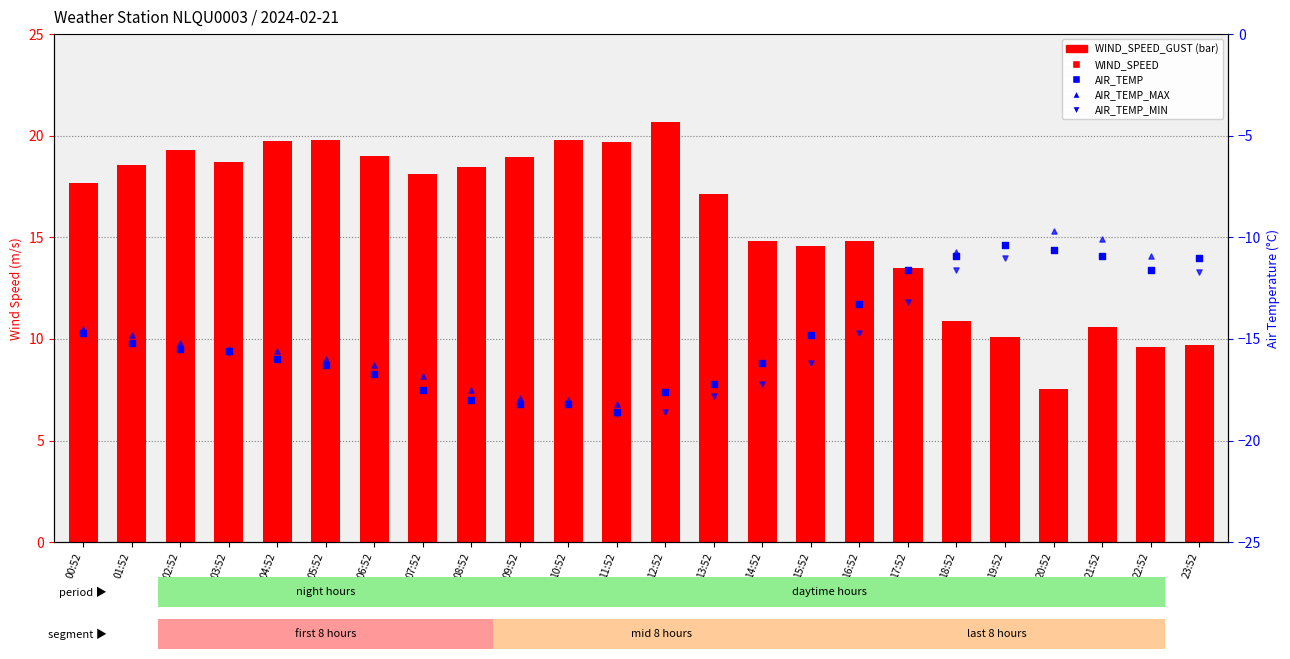

Is the value of AIR_TEMP_MAX at 16:52 greater than the value of WIND_SPEED_GUST at 19:52?

No